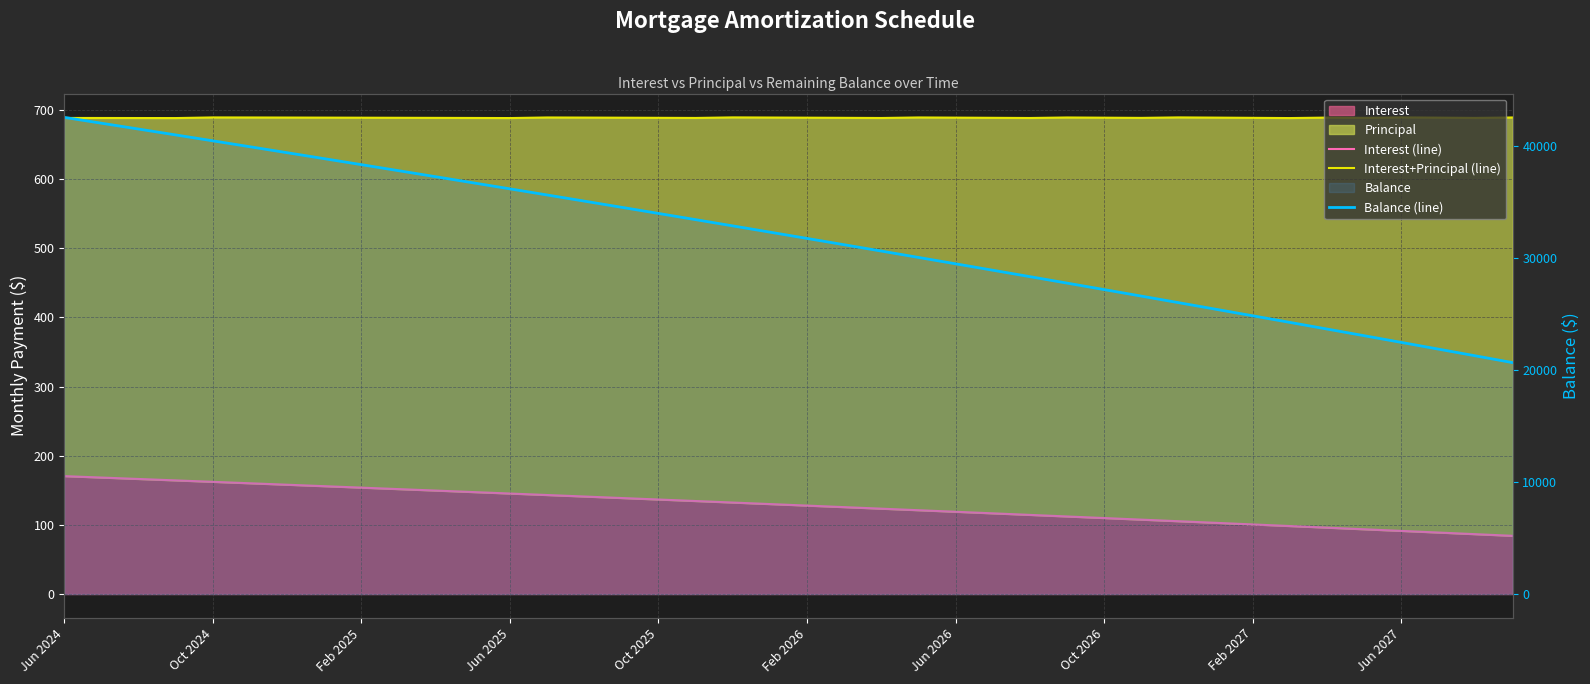

Is the value of Balance (line) at 29 greater than the value of Interest (line) at 13?

Yes